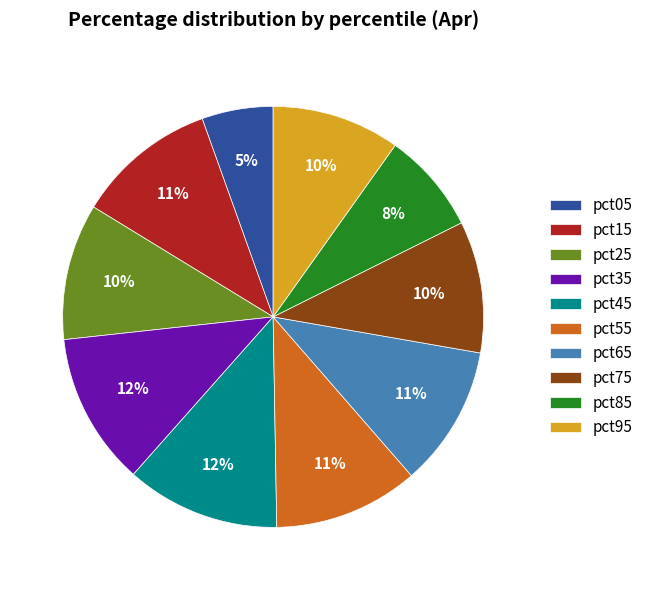

How many slices are in this pie chart?

10